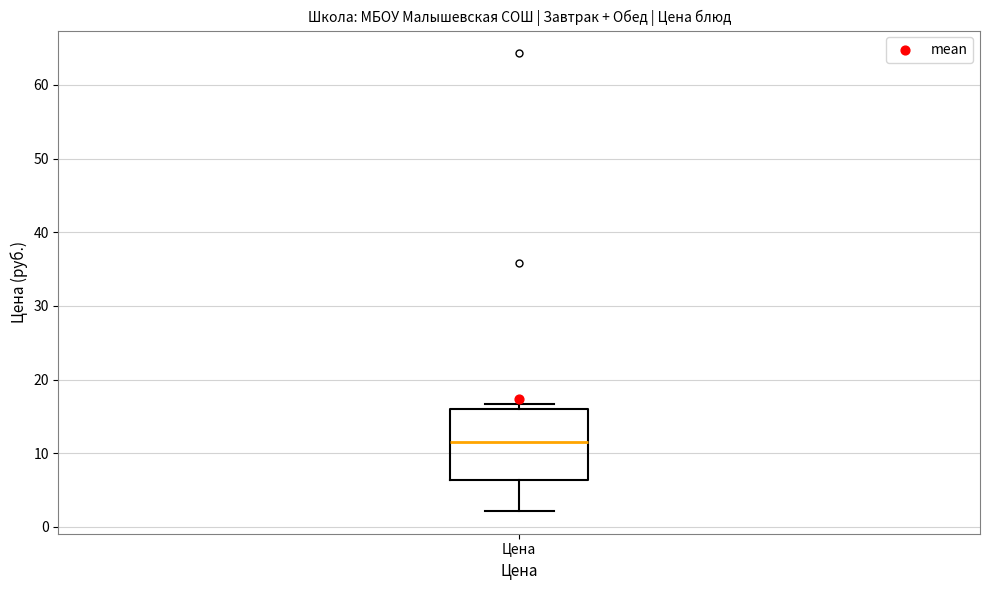

Transcribe this box plot: give where the median line is, the range the box spans, and where the two whiskers end, as read against the y-axis. The values are not printed on the chart, so give them approximately, as read against the axis.

median 11, box 6 to 16, whiskers 2 to 17